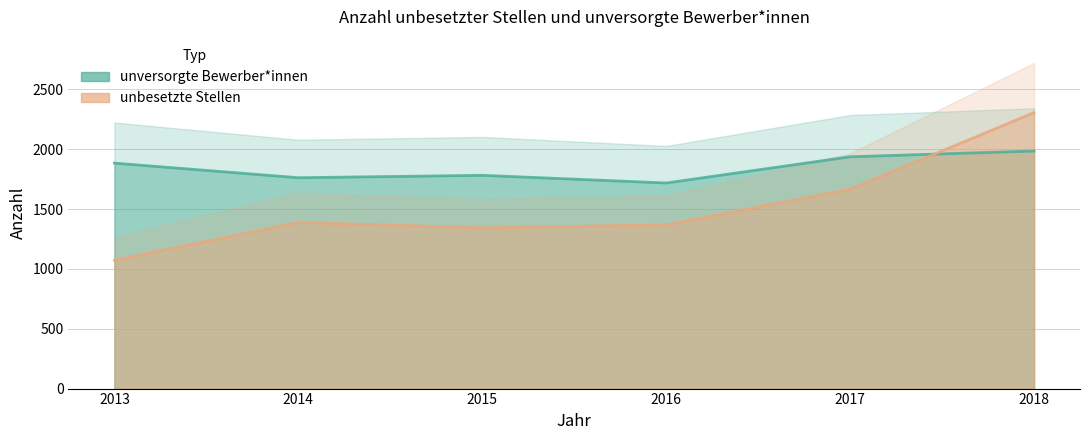

Which has a higher value, 2016 or 2018?

2018